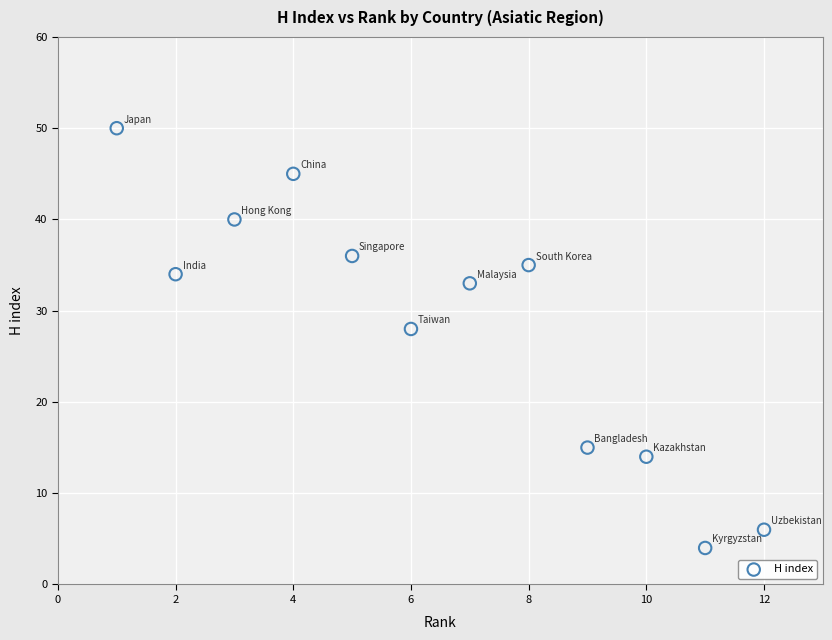

What is the average Y value?

28